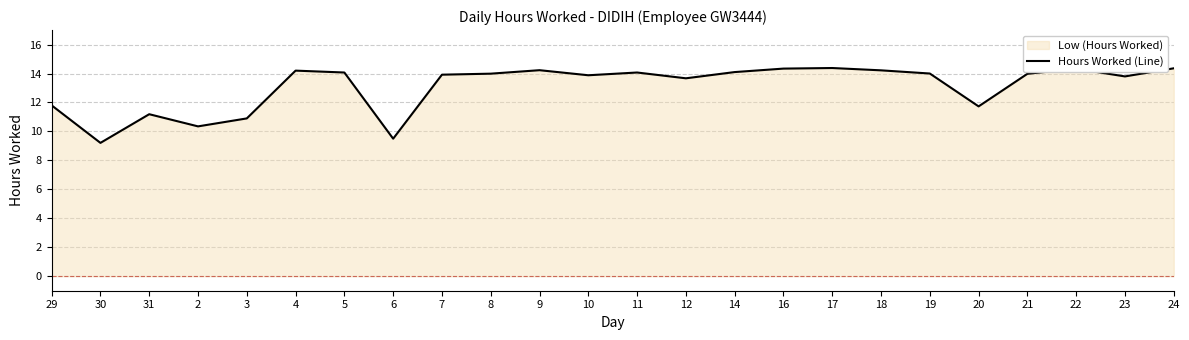

What is the average value?

13.1